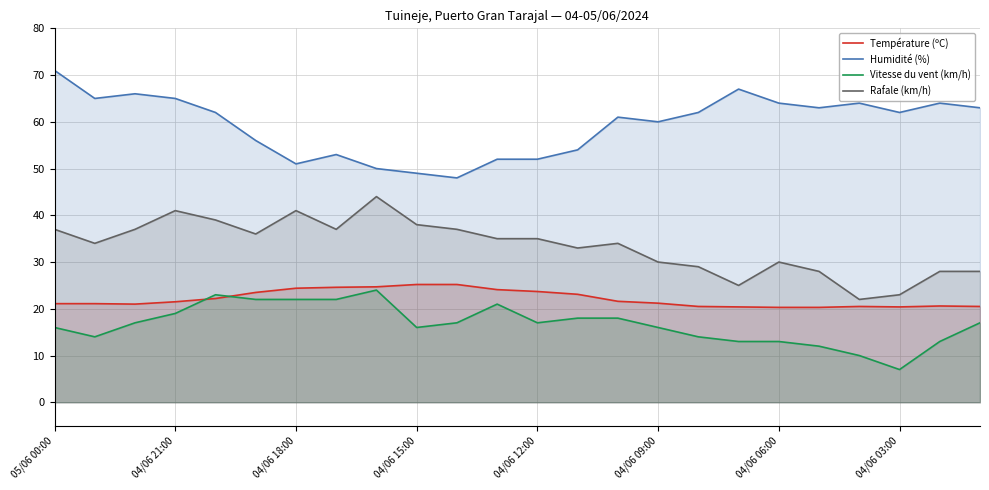

Which series has the largest range (max minus min)?

Humidité (%)